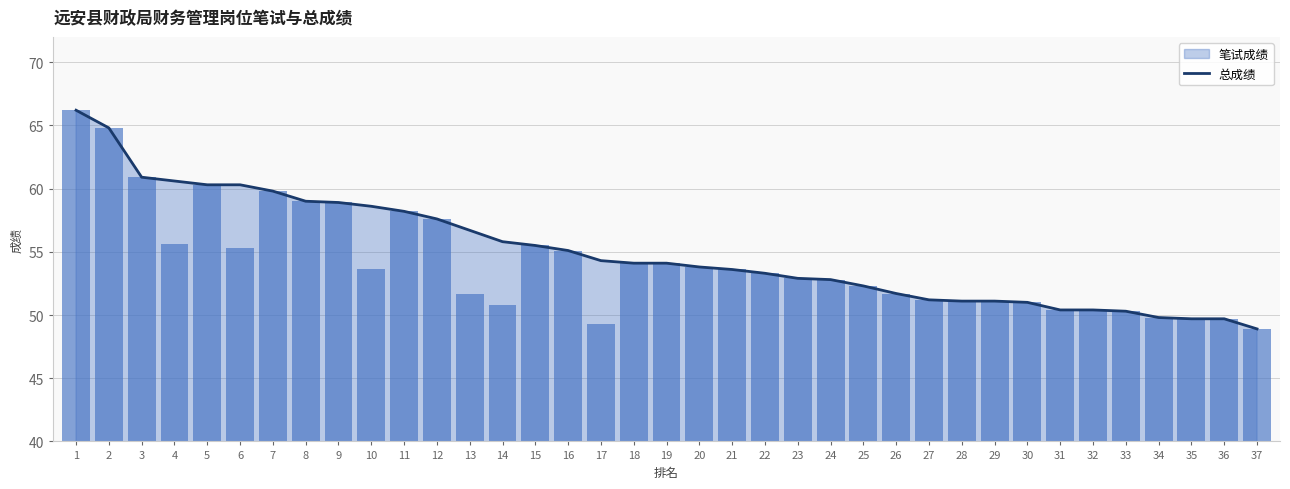

What is the smallest value displayed?

48.9